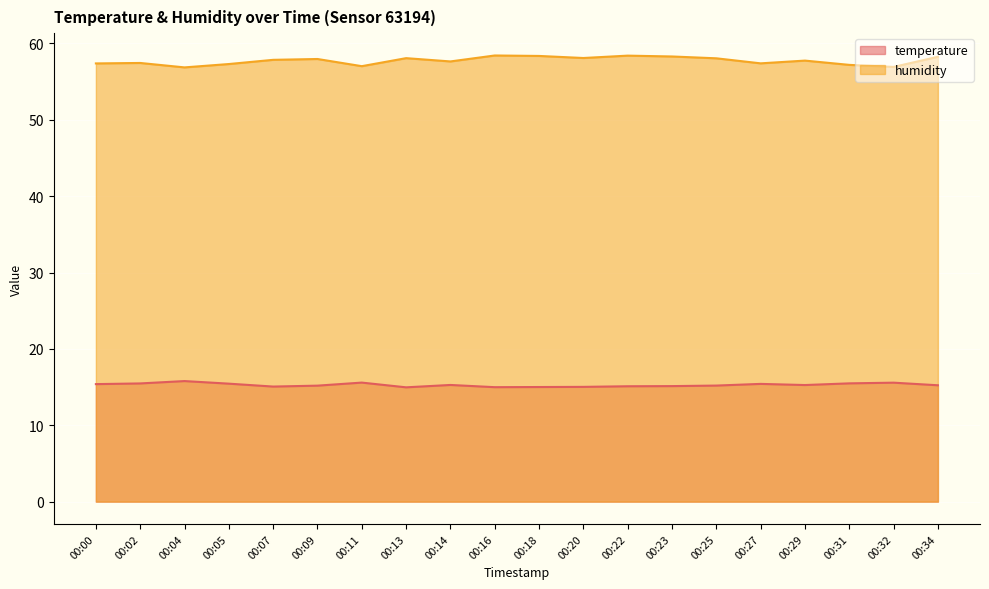

What is the difference between the highest and lowest values at 00:07?

42.8